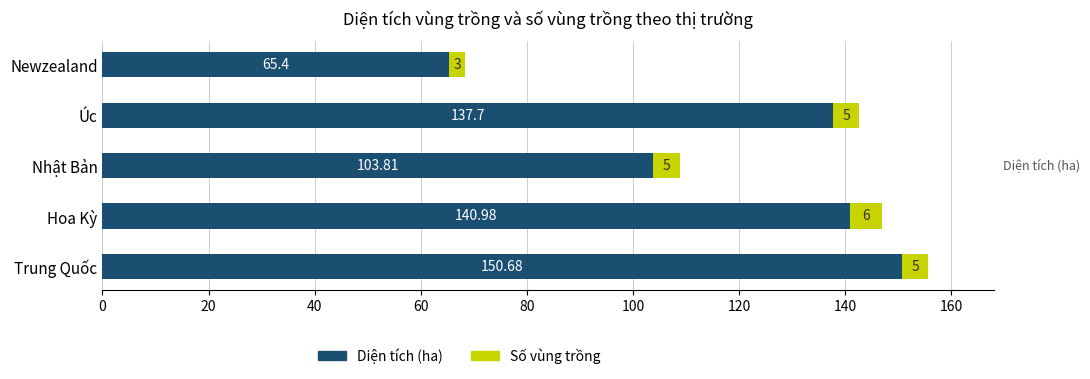

Rank the categories by Diện tích (ha) value from lowest to highest.

Newzealand, Nhật Bản, Úc, Hoa Kỳ, Trung Quốc